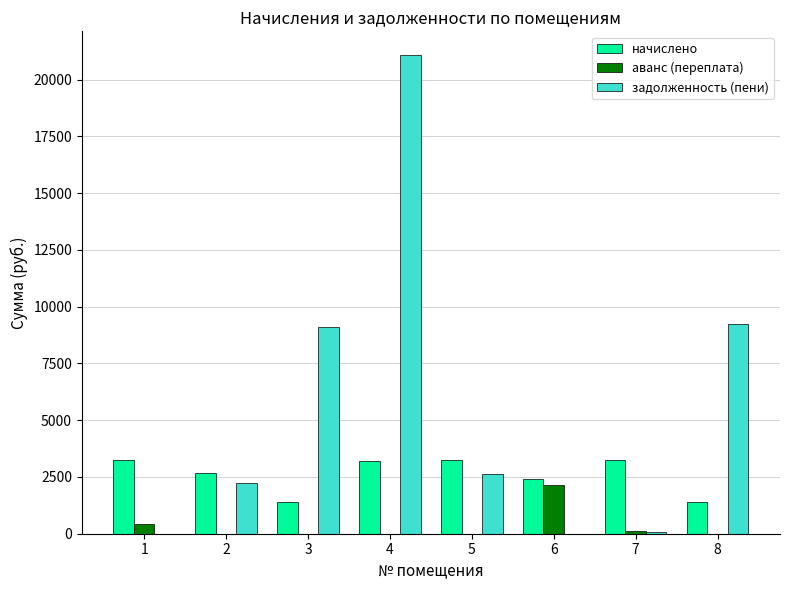

How many groups of bars are there?

8